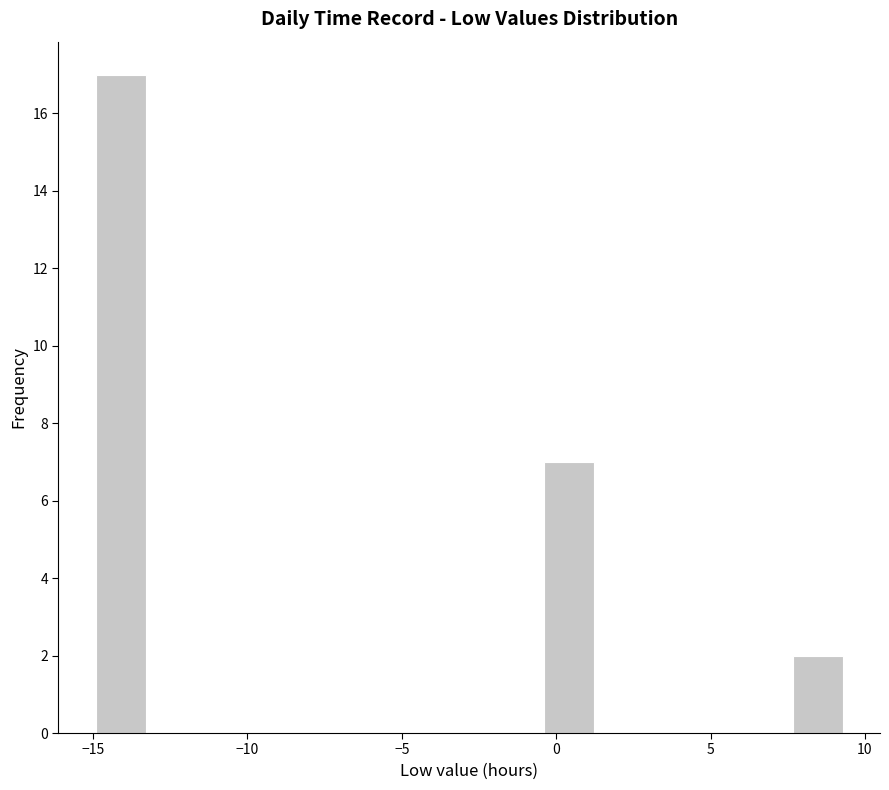

Around what value on the x-axis is the tallest bar? Give the approximate position of its centre, as read against the axis.

-14.0